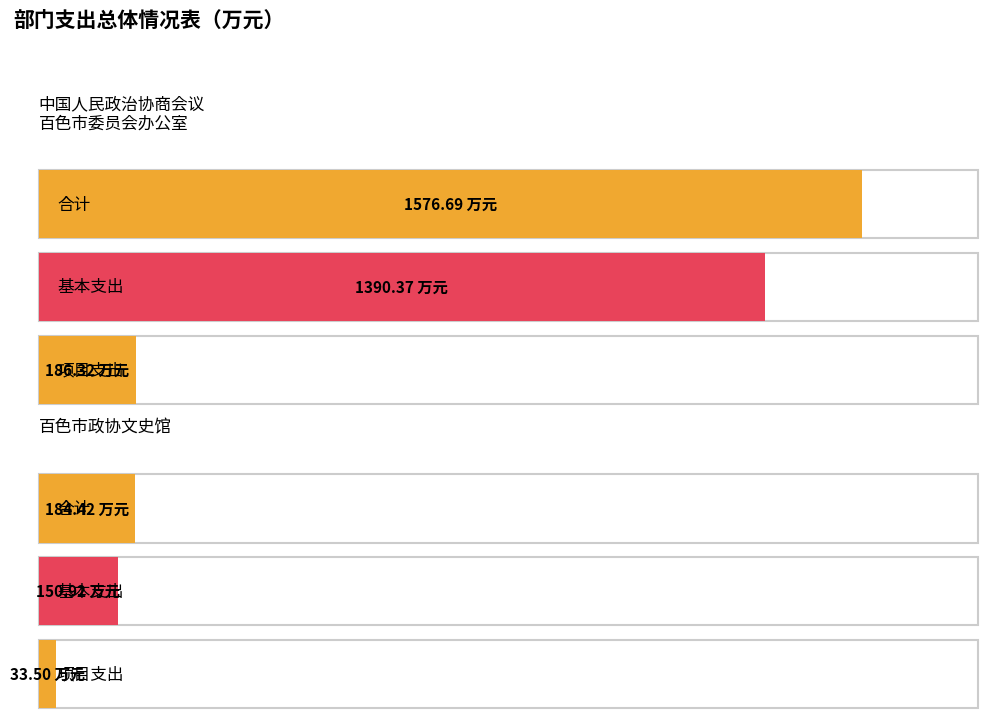

Reading left to right, transcribe all the data shown in this chart.

合计: 1576.7	184.4
基本支出: 1390.4	150.9
项目支出: 186.3	33.5